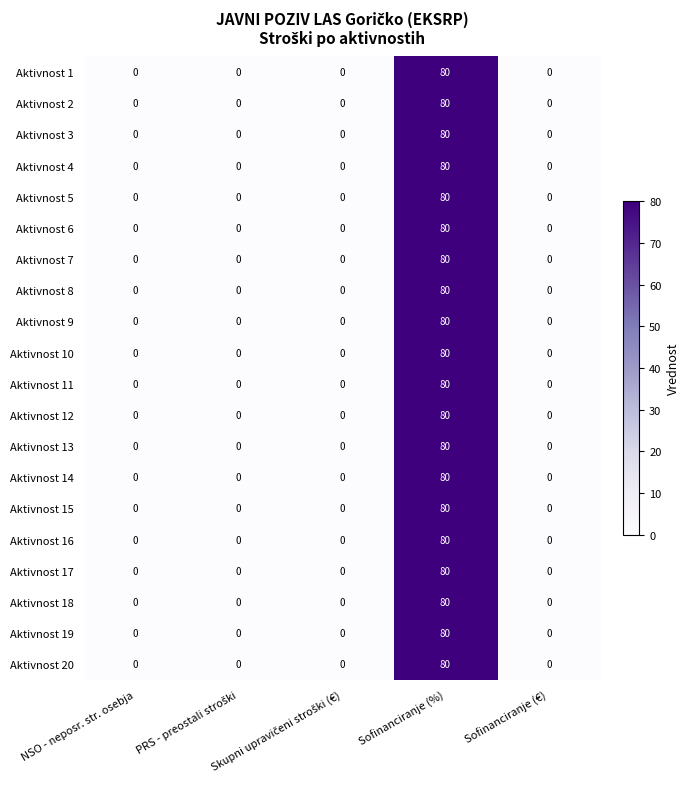

What is the maximum value for Aktivnost 15?

80